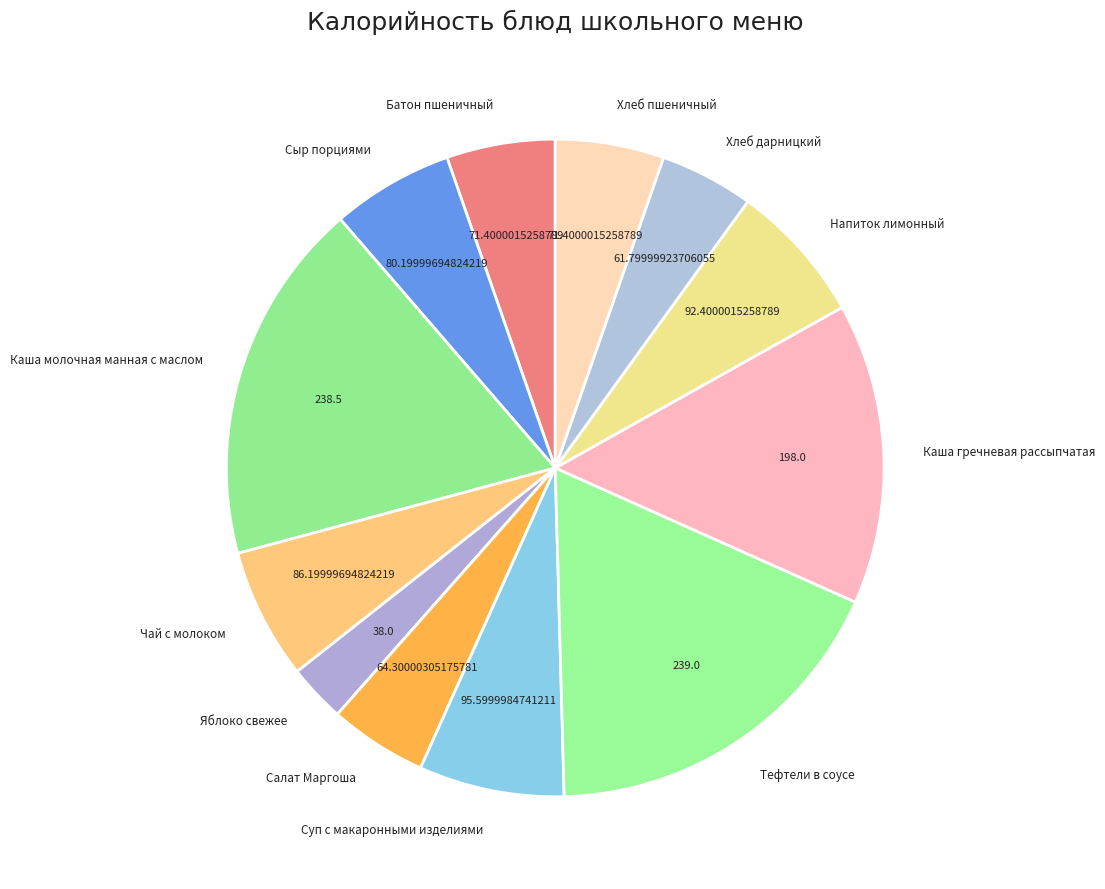

The Батон пшеничный slice represents 17% of the pie. True or false?

False